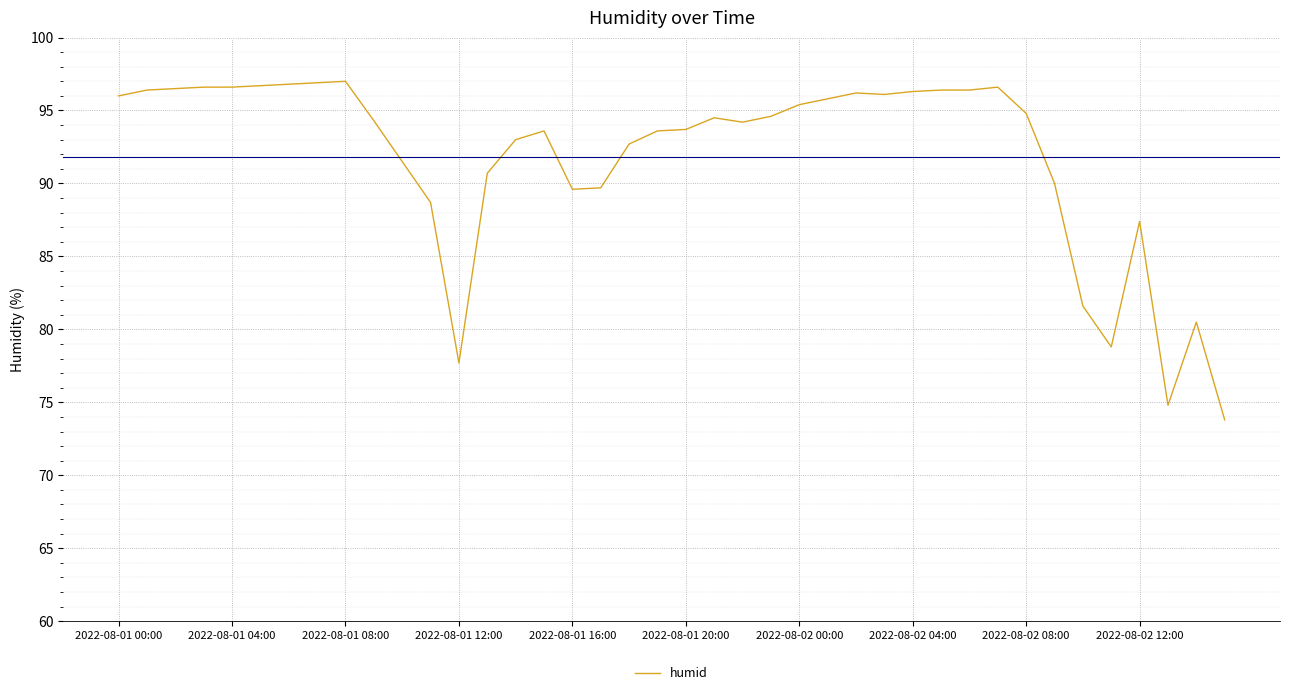

What is the difference between the maximum and minimum values?

23.2